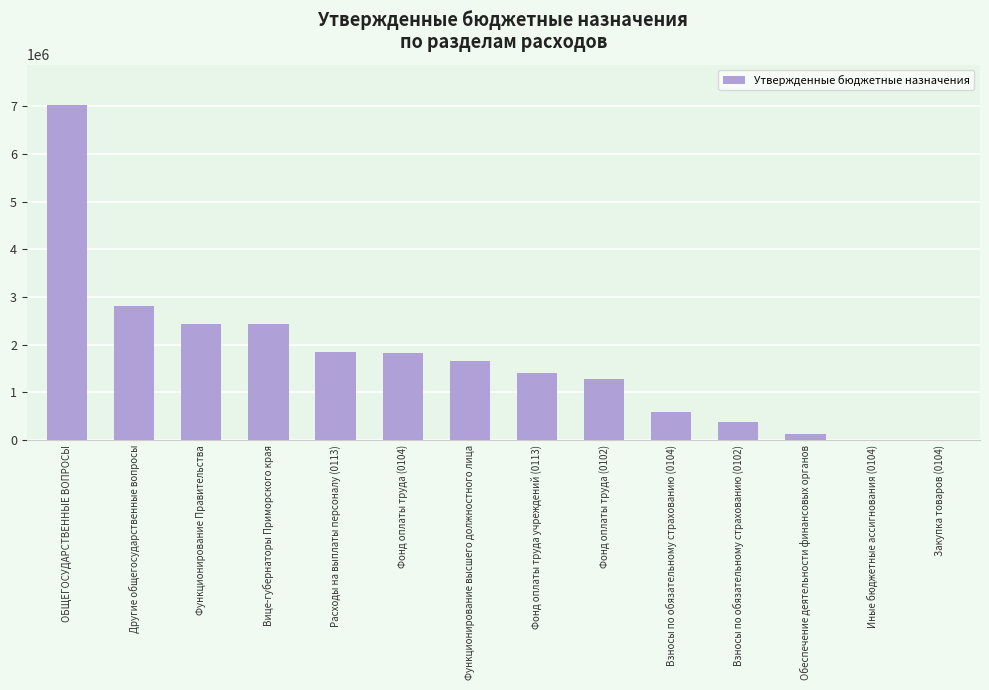

The chart shows a value of 7030555 at ОБЩЕГОСУДАРСТВЕННЫЕ ВОПРОСЫ. True or false?

True